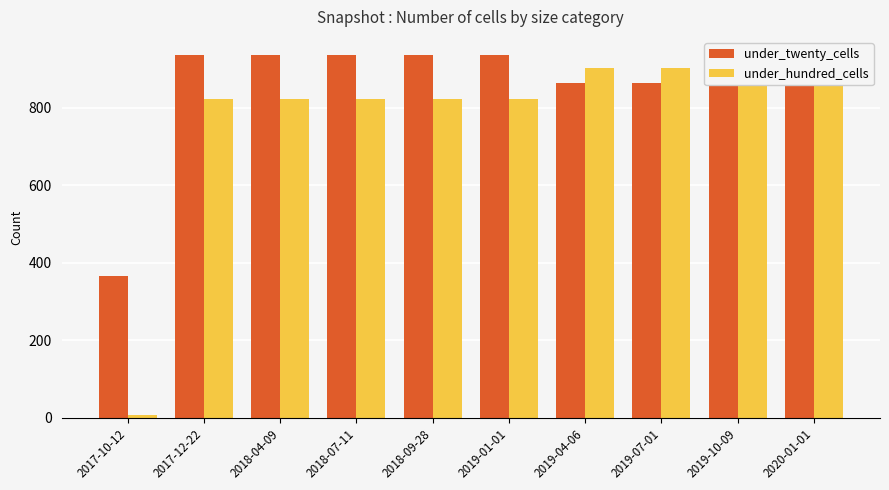

What is the average value of the under_twenty_cells series?

851